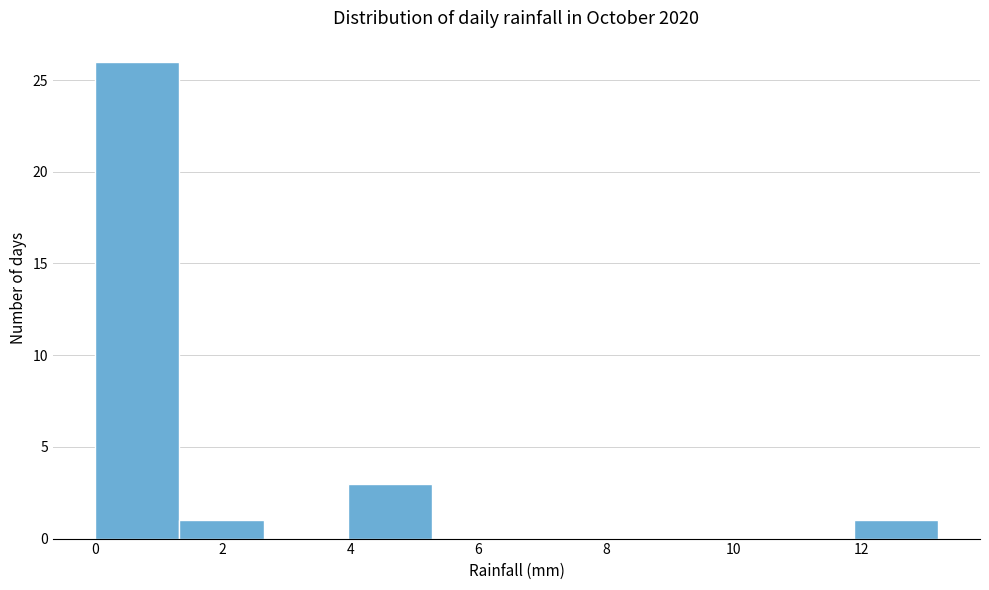

Reading left to right, transcribe this chart: for each bar, give the range it covers on the x-axis and its height. Neither the bar edges nor the heights are printed on the chart, so give them approximately, as read against the axes.

0.00 to 1.32: 26
1.32 to 2.64: 1
2.64 to 3.96: 0
3.96 to 5.28: 3
5.28 to 6.60: 0
6.60 to 7.92: 0
7.92 to 9.24: 0
9.24 to 10.56: 0
10.56 to 11.88: 0
11.88 to 13.20: 1